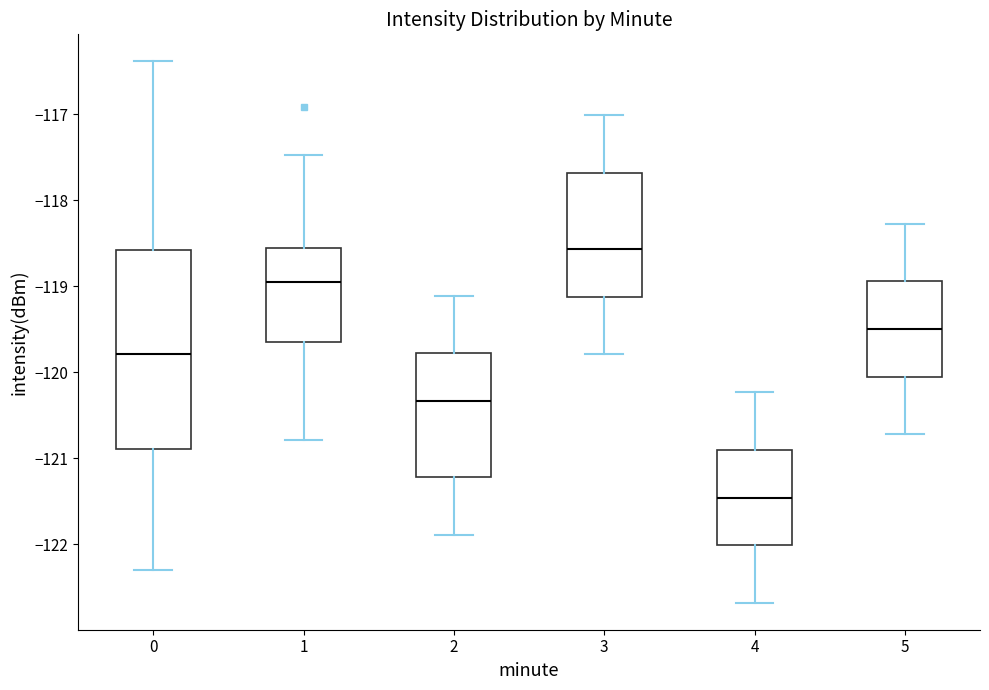

Which box is the tallest, from its lower edge to its upper edge?

0